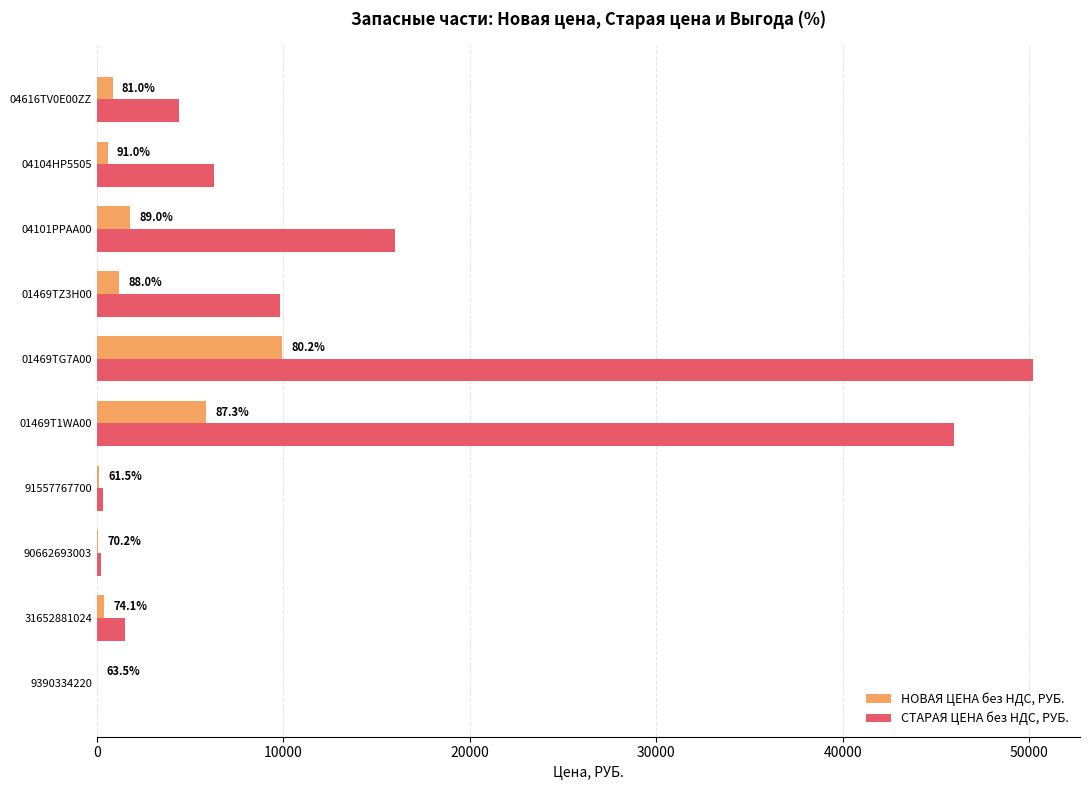

What are all the series names shown in the legend?

НОВАЯ ЦЕНА без НДС, РУБ., СТАРАЯ ЦЕНА без НДС, РУБ.